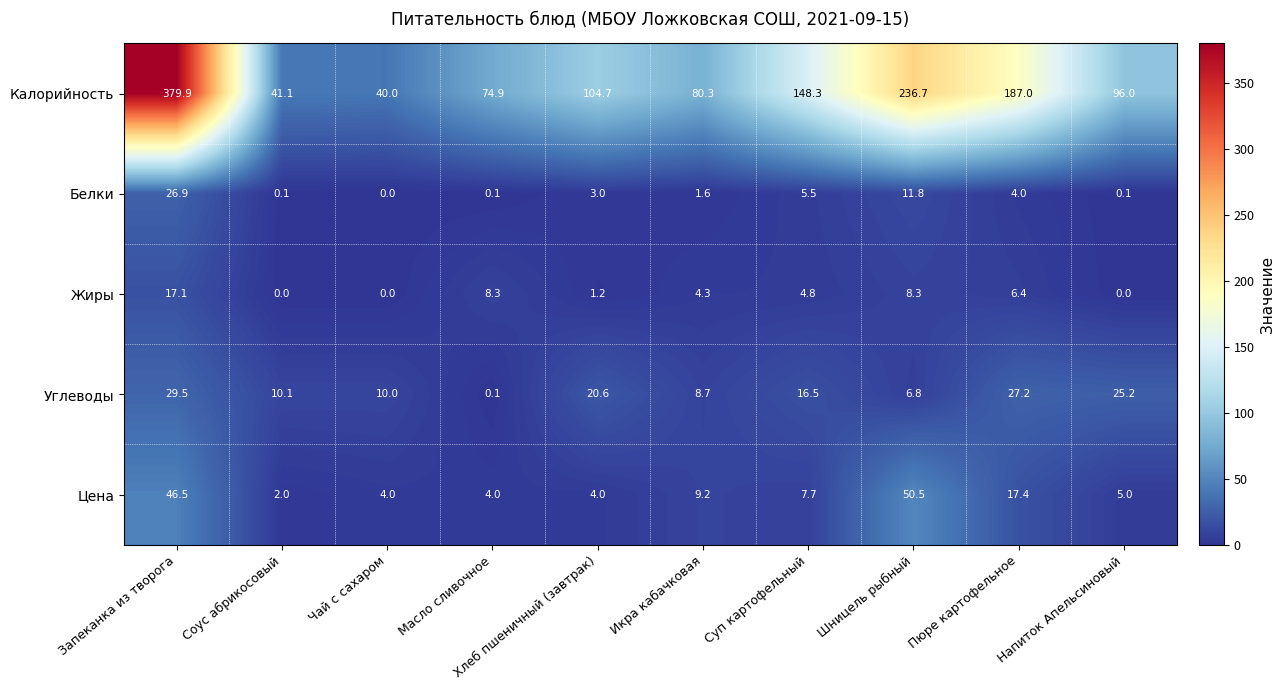

At which category is the sum across all series the highest?

Запеканка из творога